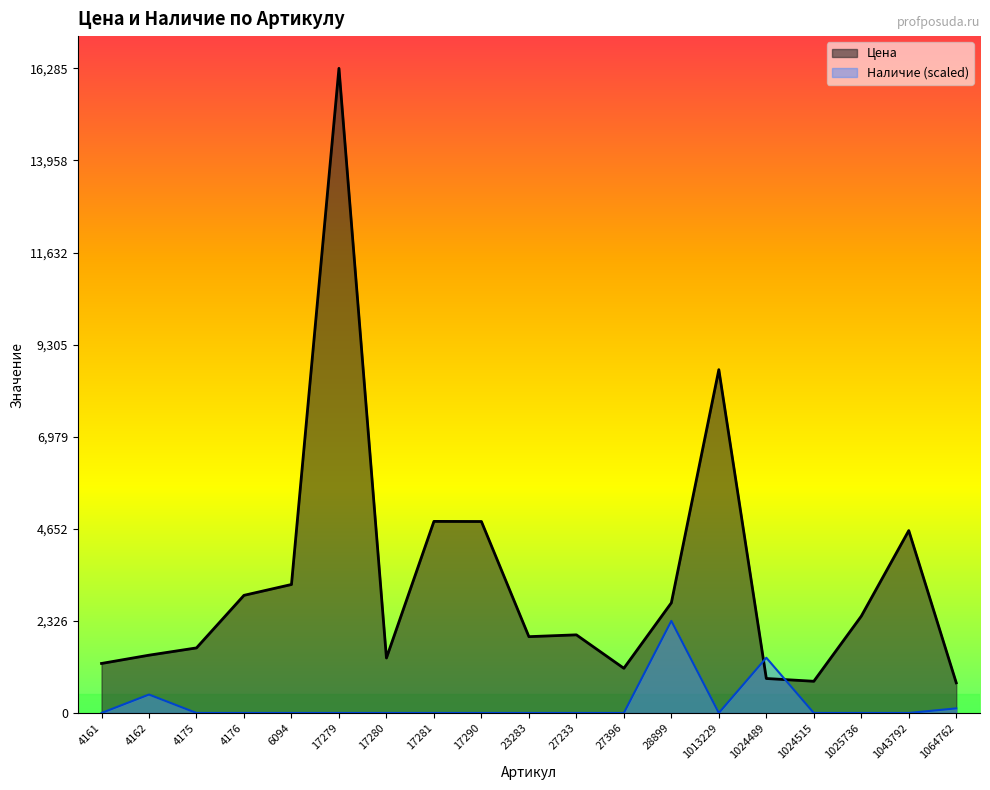

What is the value of the Цена point at the 19th from the left?

762.0